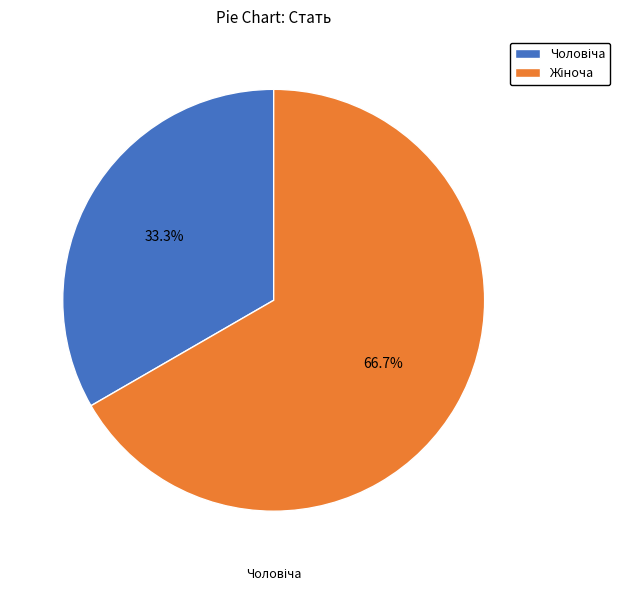

Is there any slice that represents more than half of the pie?

Yes